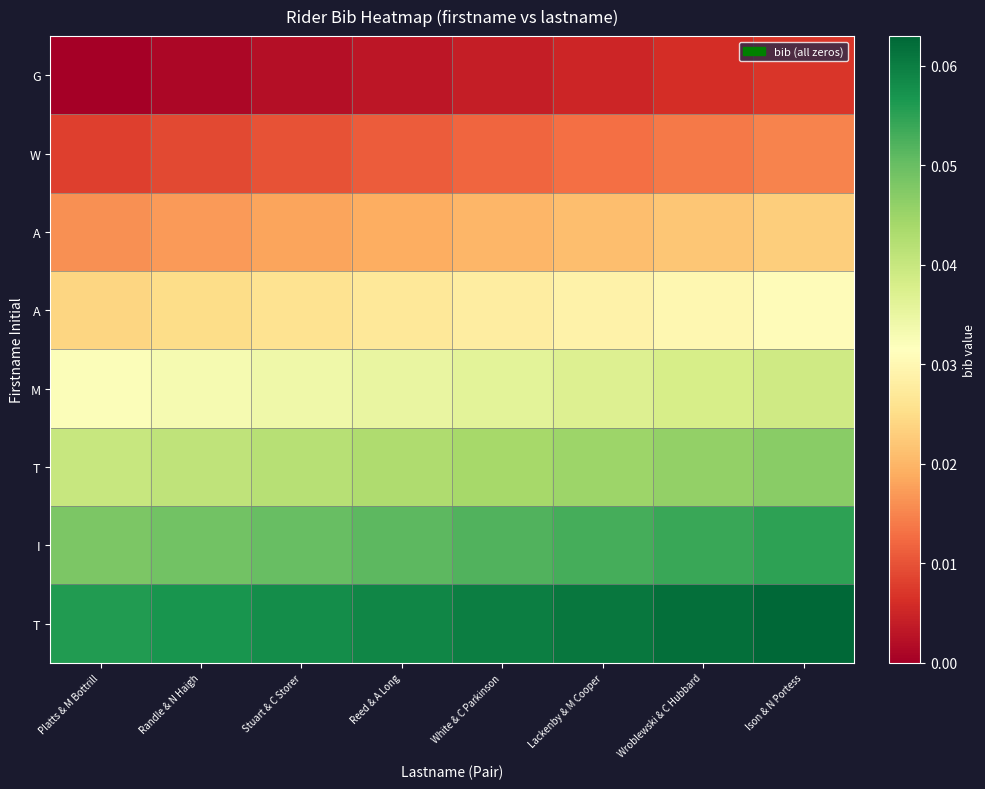

What is the difference between the highest and lowest values at Stuart & C Storer?

0.1